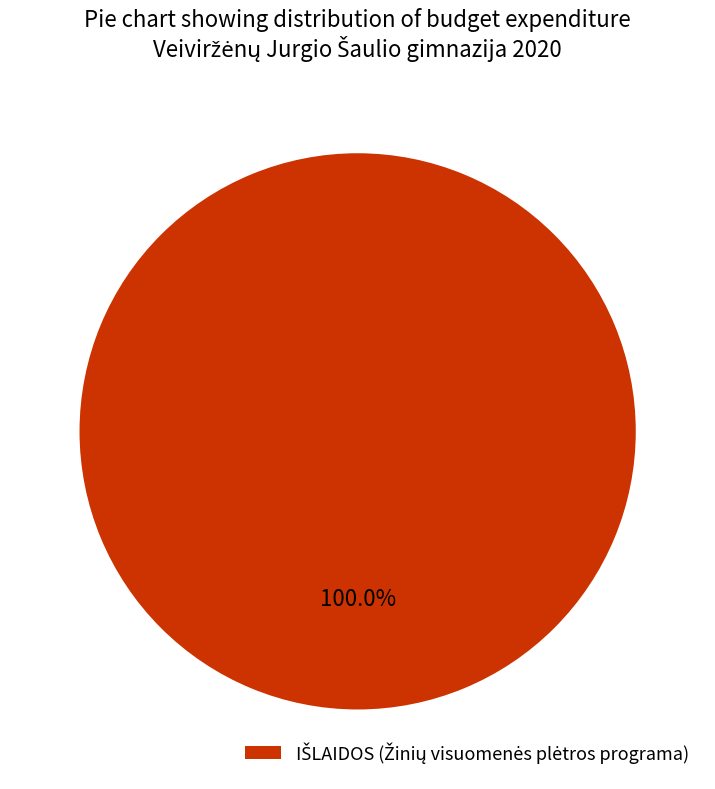

Does any single category account for the majority?

Yes